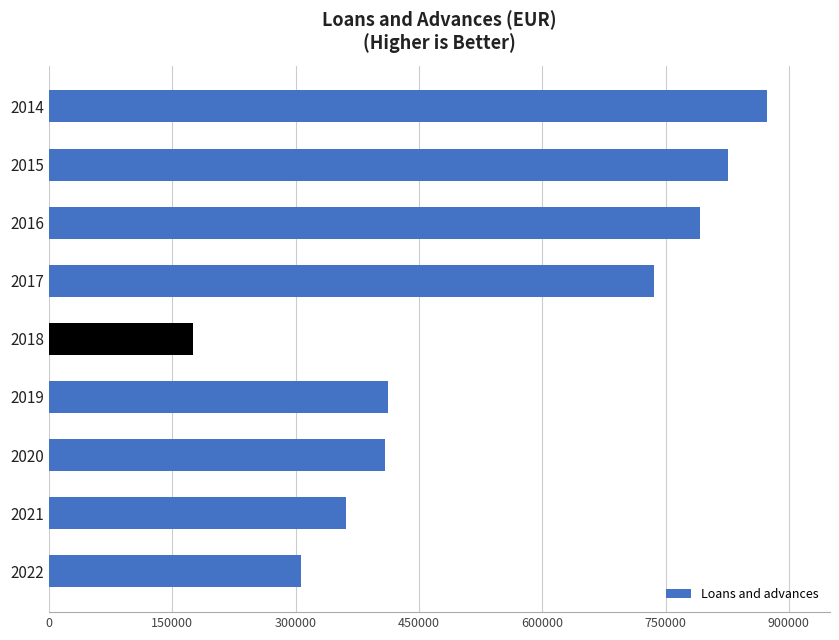

The value at 2019 is 213839.7. True or false?

False